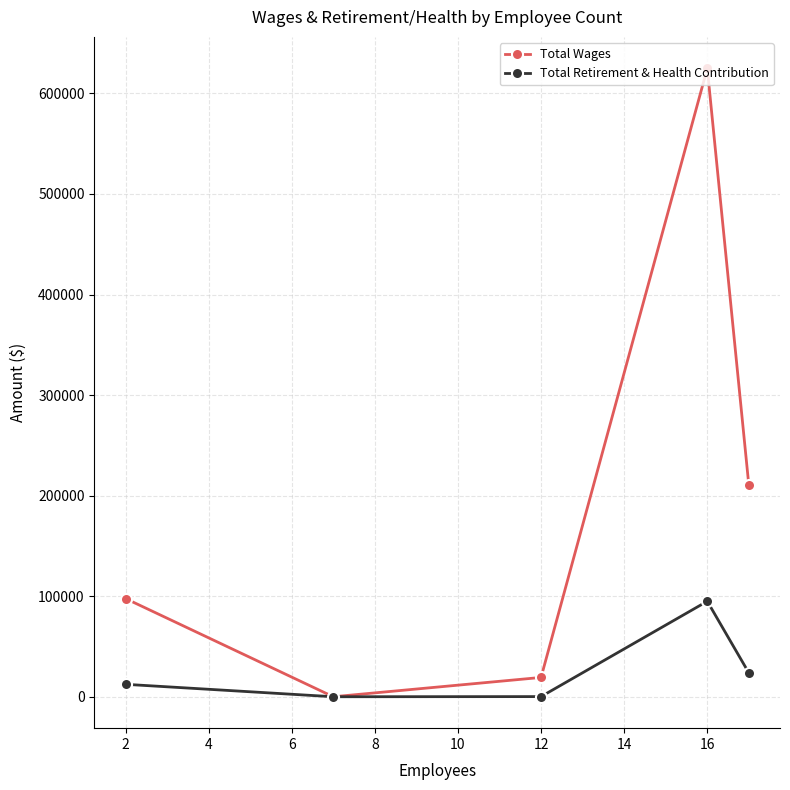

Rank the series by their average value, from highest to lowest.

Total Wages, Total Retirement & Health Contribution